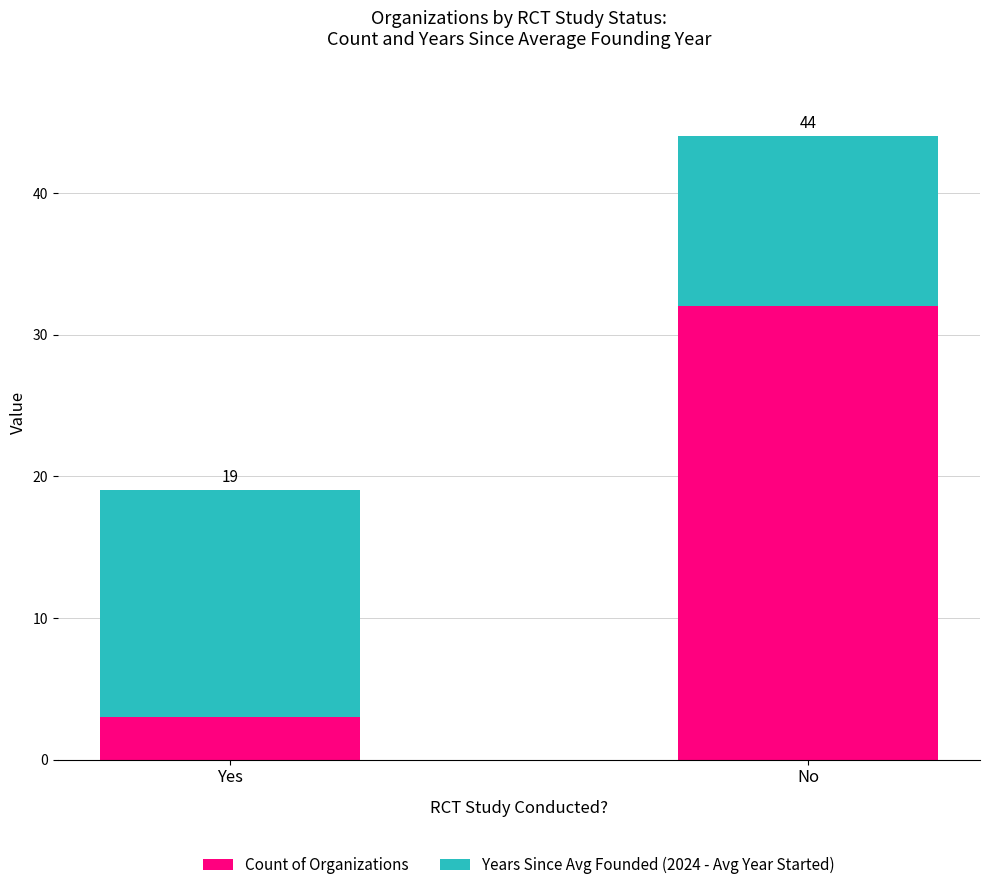

What are all the series names shown in the legend?

Count of Organizations, Years Since Avg Founded (2024 - Avg Year Started)